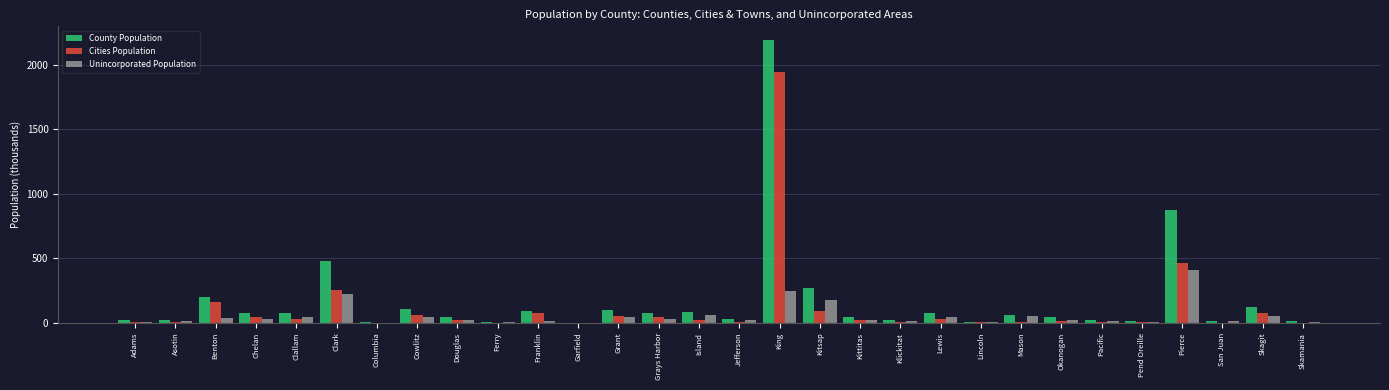

What is the highest value of the Cities Population series?

1943.0